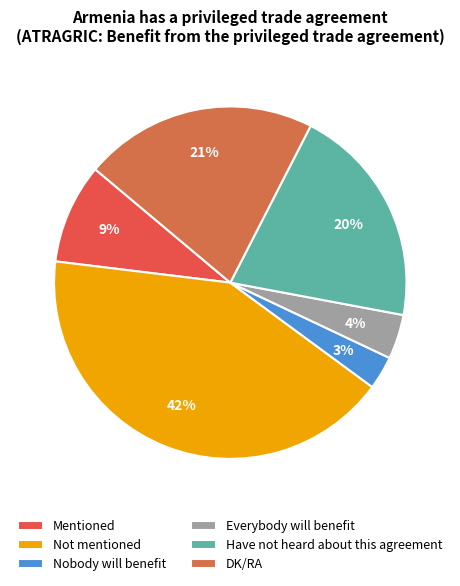

Between Have not heard about this agreement and Not mentioned, which is larger?

Not mentioned